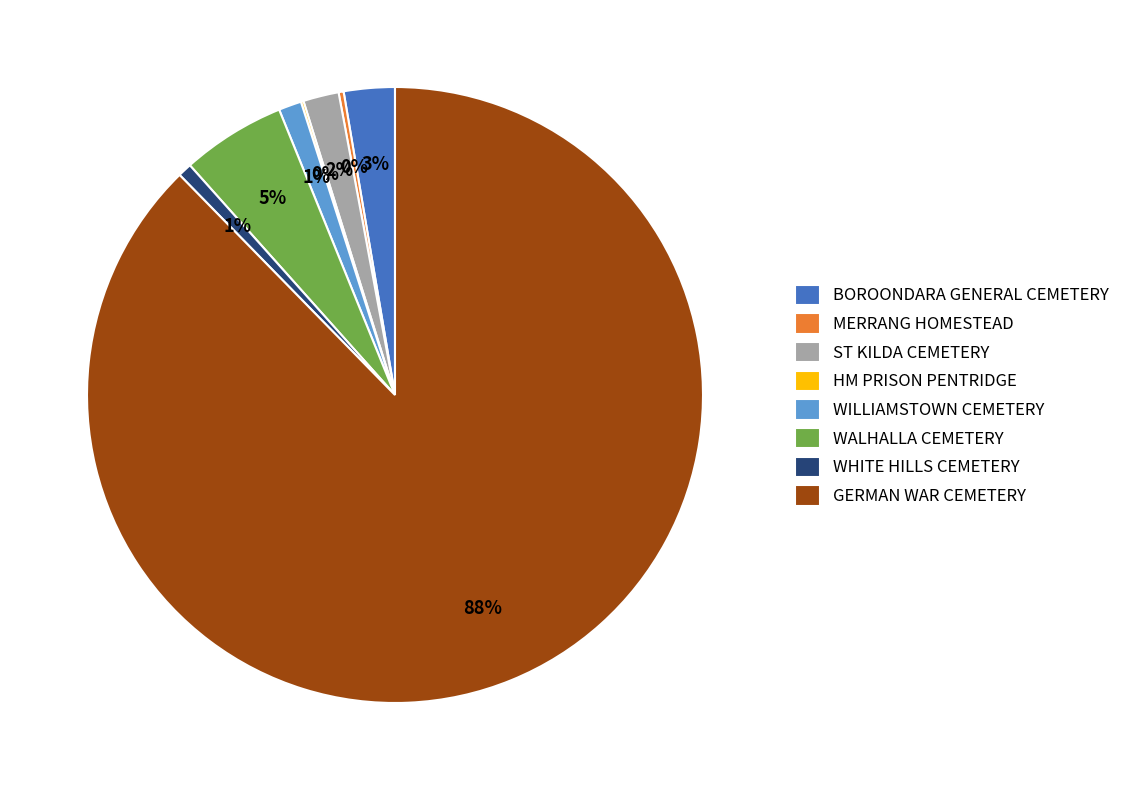

What is the largest slice in the pie chart?

GERMAN WAR CEMETERY